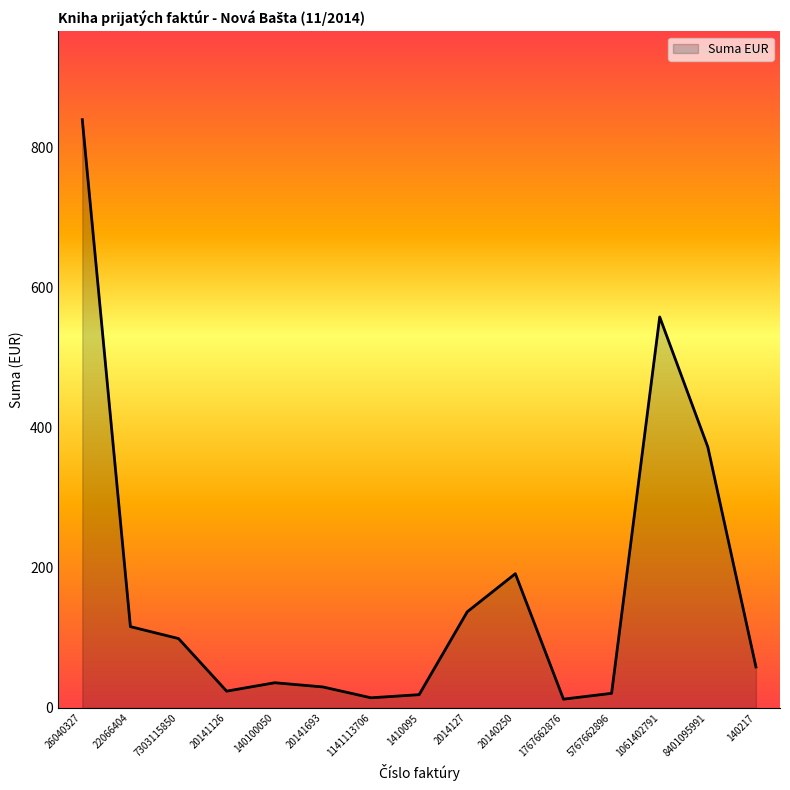

True or false: the data shows 14.5 at 1141113706.

True